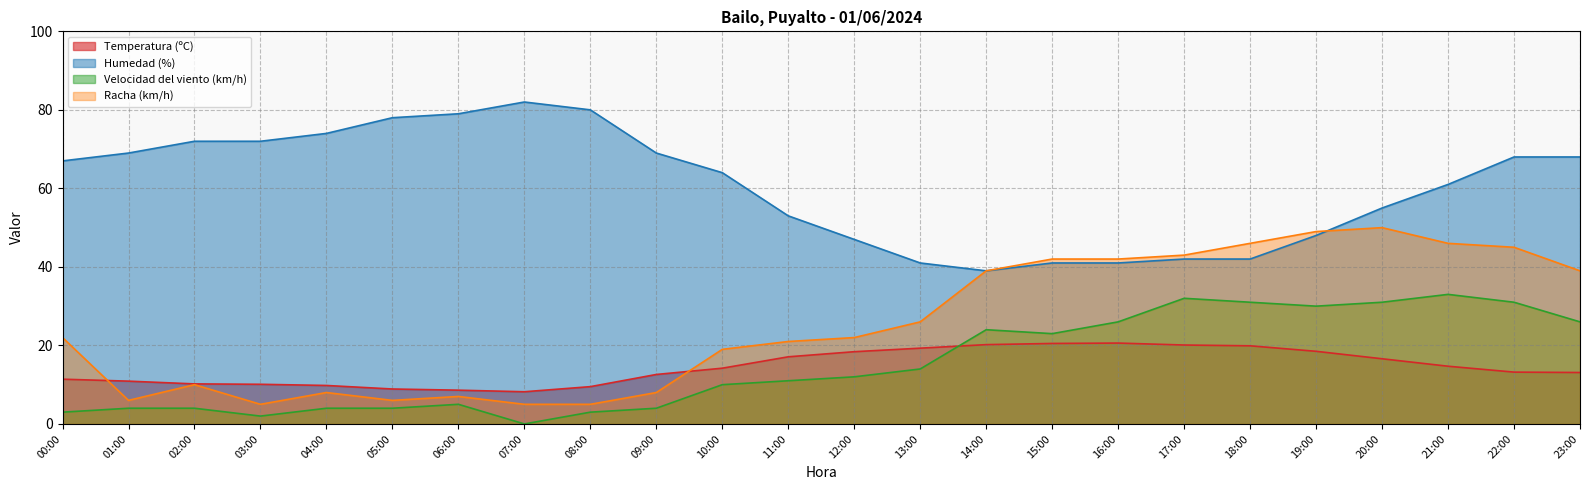

True or false: Temperatura (ºC) has a value of 30.3 at 17:00.

False